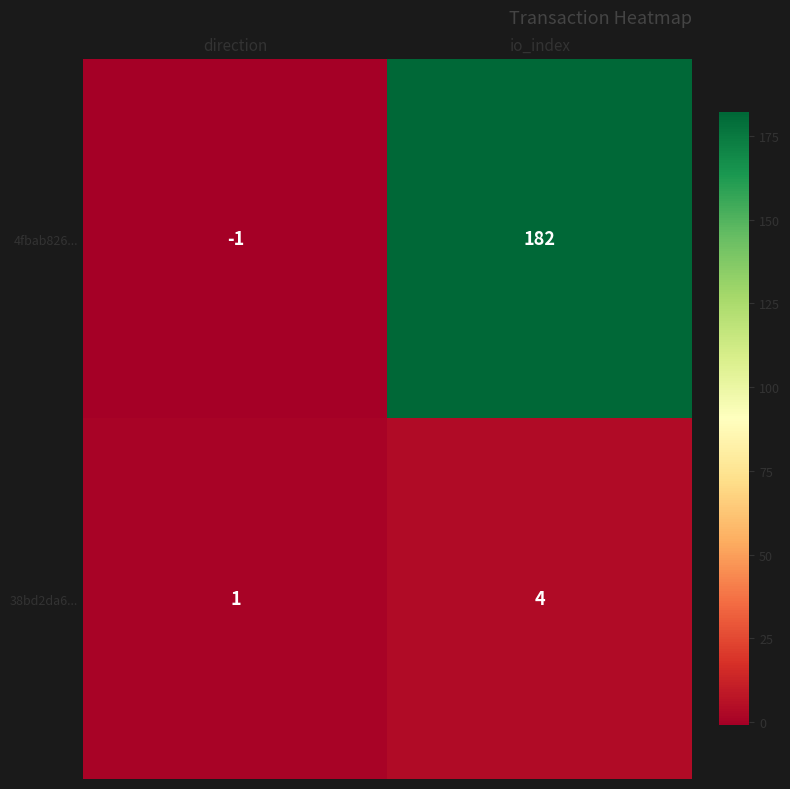

Reading right to left, what are all the values shown in this chart?

4fbab826...: io_index=182	direction=-1
38bd2da6...: io_index=4	direction=1